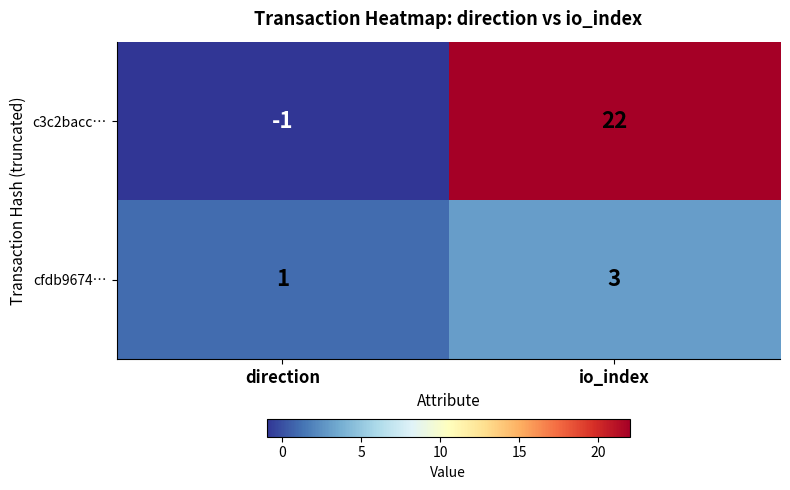

How many distinct data groups are displayed?

2